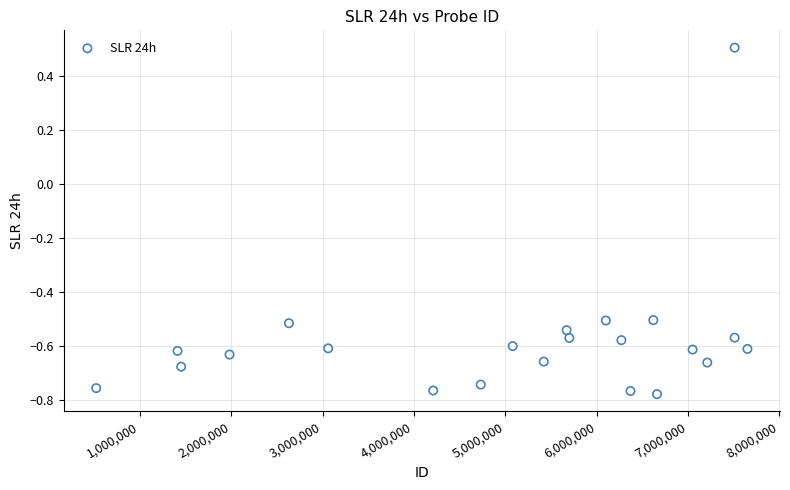

What is the range of X values (max minus min)?

7130180.0